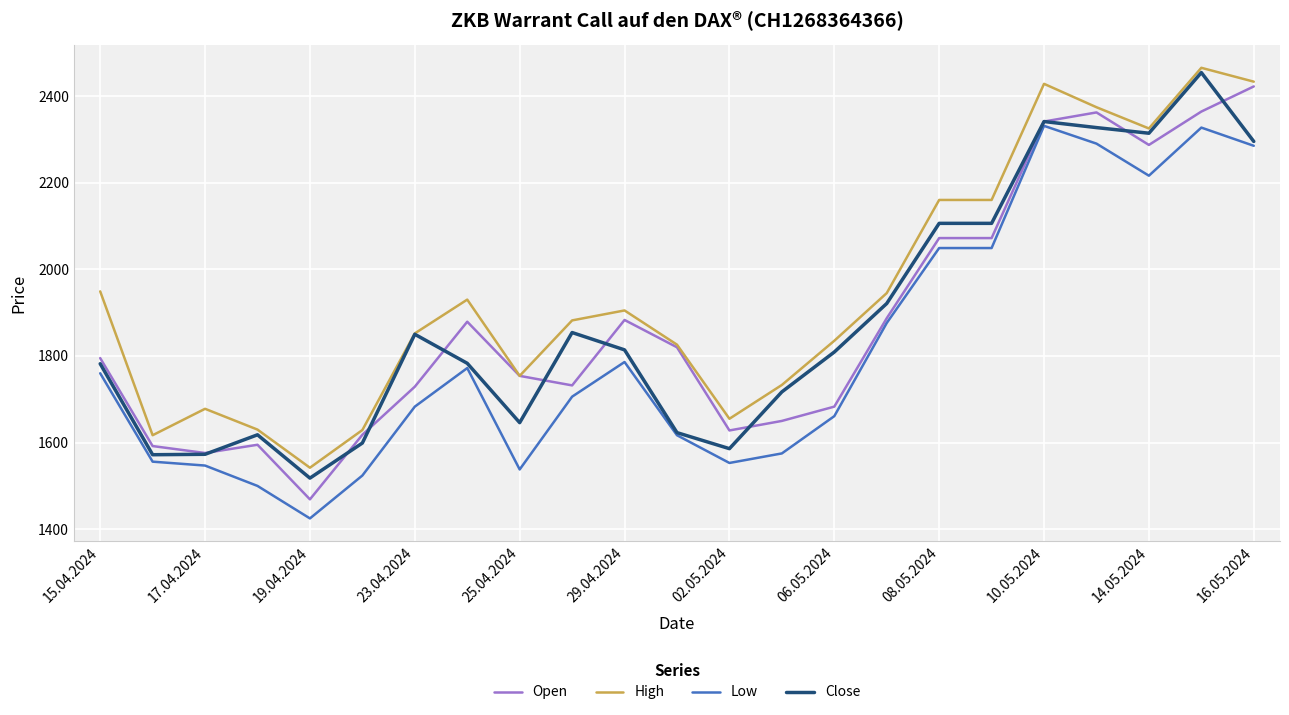

True or false: Low has more than 1 points higher than both neighbors.

True